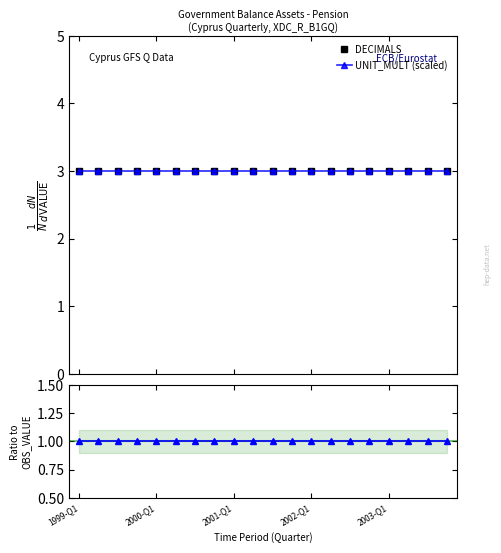

The value of Ratio at 2000-Q1 is 1. True or false?

True